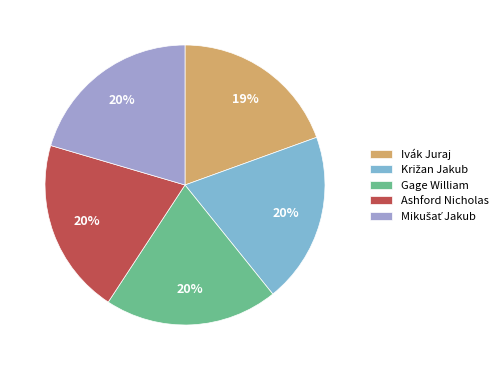

The Ivák Juraj slice represents 19% of the pie. True or false?

True